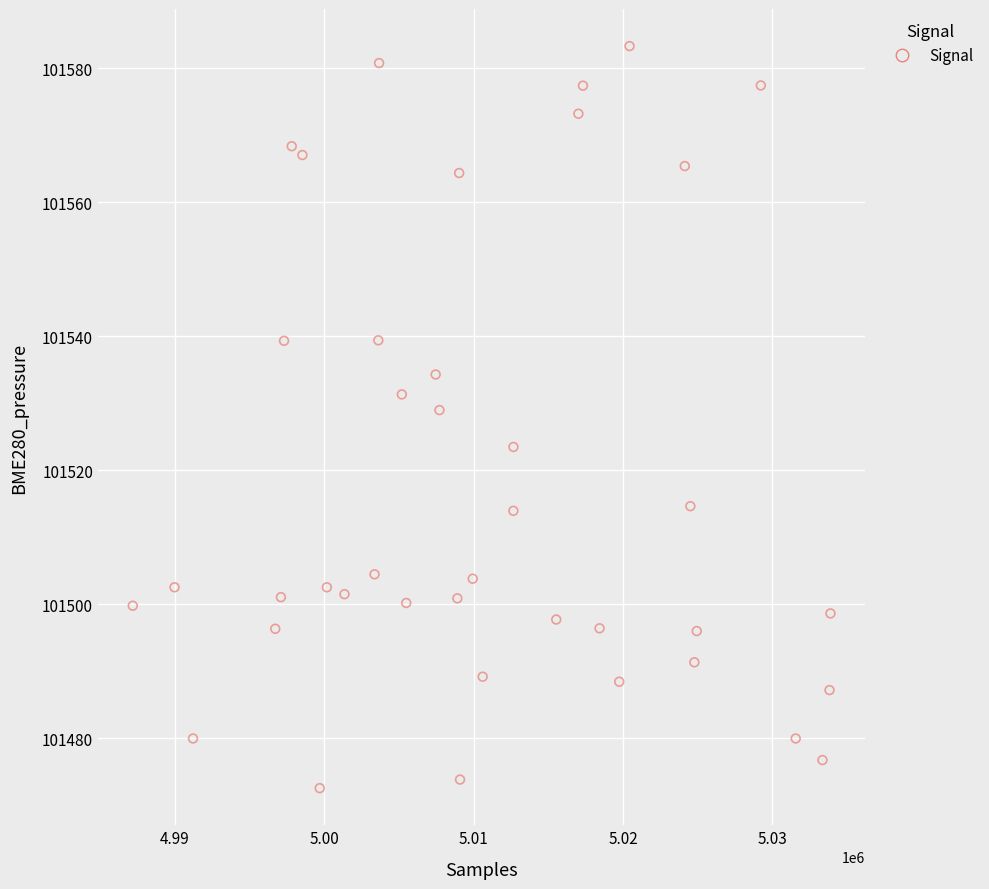

What Y value in the scatter plot is closest to 101527?

101529.0